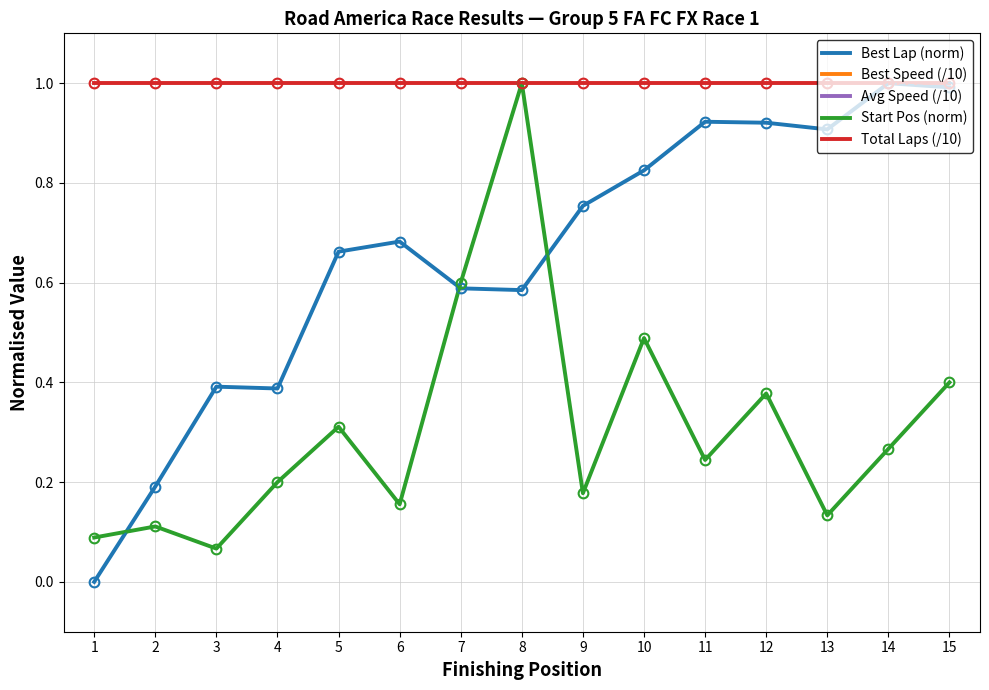

Reading left to right, extract all data points from this chart.

Best Lap (norm): 0.0	0.2	0.4	0.4	0.7	0.7	0.6	0.6	0.8	0.8	0.9	0.9	0.9	1.0	1.0
Best Speed (/10): 11.7	11.5	11.3	11.3	11.1	11.0	11.1	11.1	11.0	10.9	10.8	10.8	10.8	10.8	10.8
Avg Speed (/10): 10.0	9.9	9.8	9.8	9.7	9.7	9.6	9.6	9.6	9.6	9.5	9.5	9.5	9.5	9.5
Start Pos (norm): 0.1	0.1	0.1	0.2	0.3	0.2	0.6	1.0	0.2	0.5	0.2	0.4	0.1	0.3	0.4
Total Laps (/10): 1.0	1.0	1.0	1.0	1.0	1.0	1.0	1.0	1.0	1.0	1.0	1.0	1.0	1.0	1.0